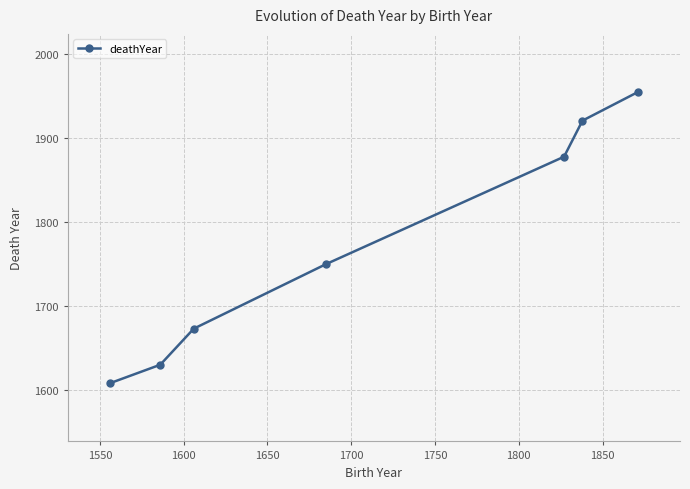

What is the greatest value displayed?

1955